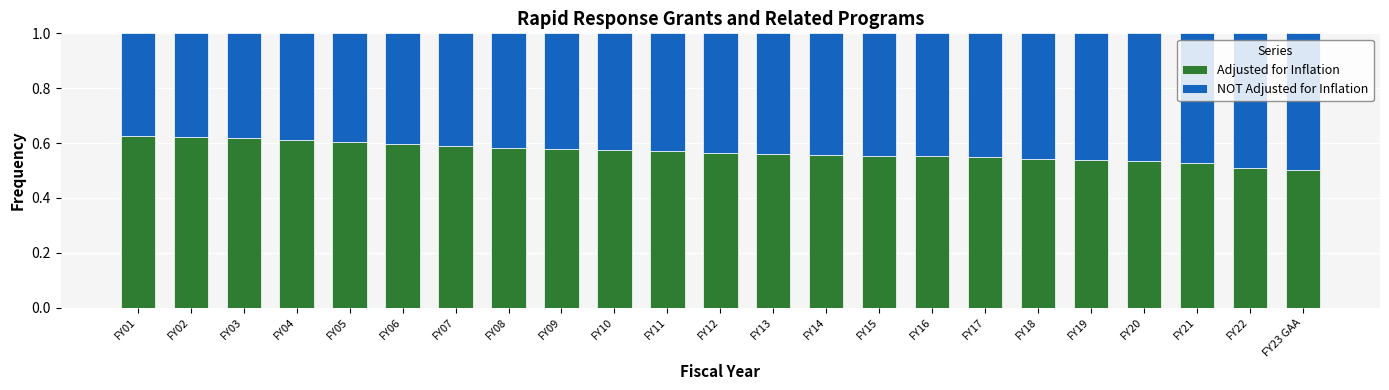

Is it true that Adjusted for Inflation equals 0.9 at FY12?

False